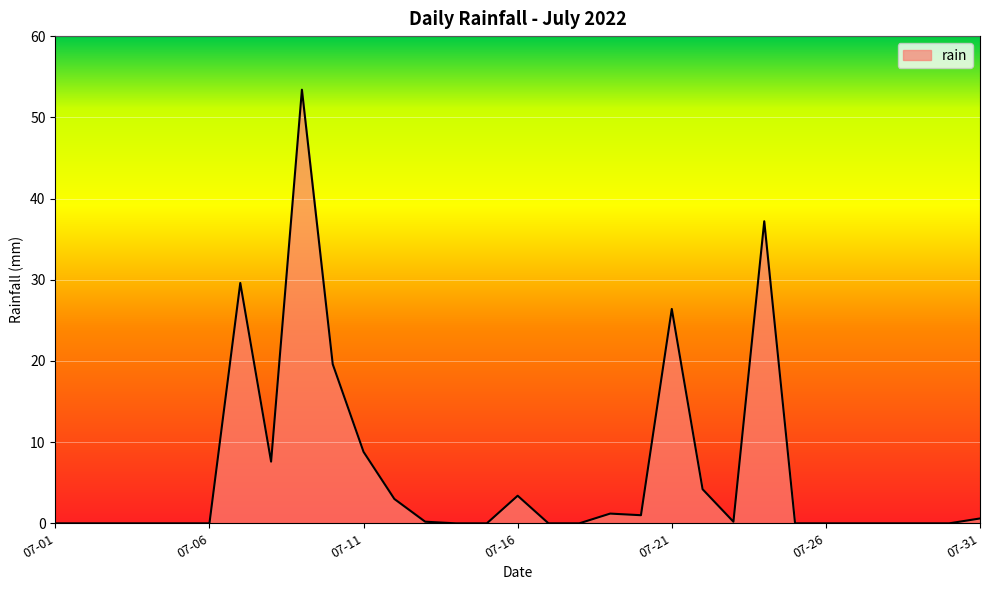

What is the difference between the maximum and minimum values?

53.4